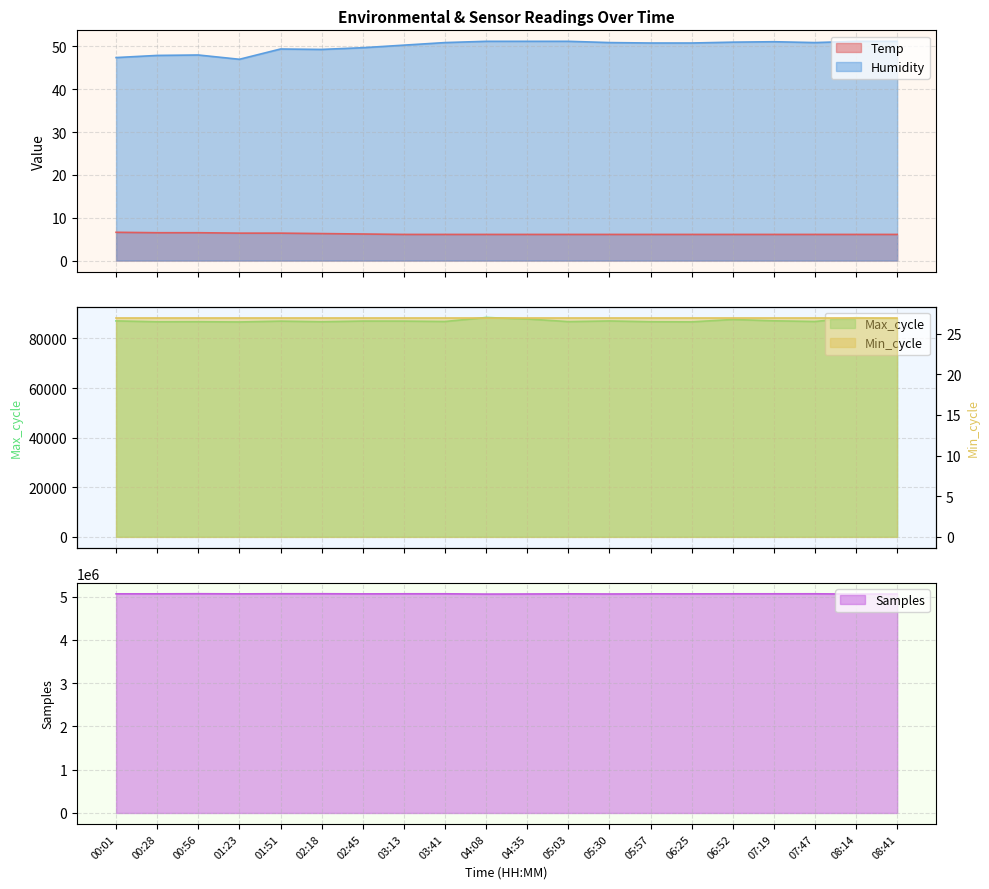

True or false: Temp and Humidity intersect in this chart.

False